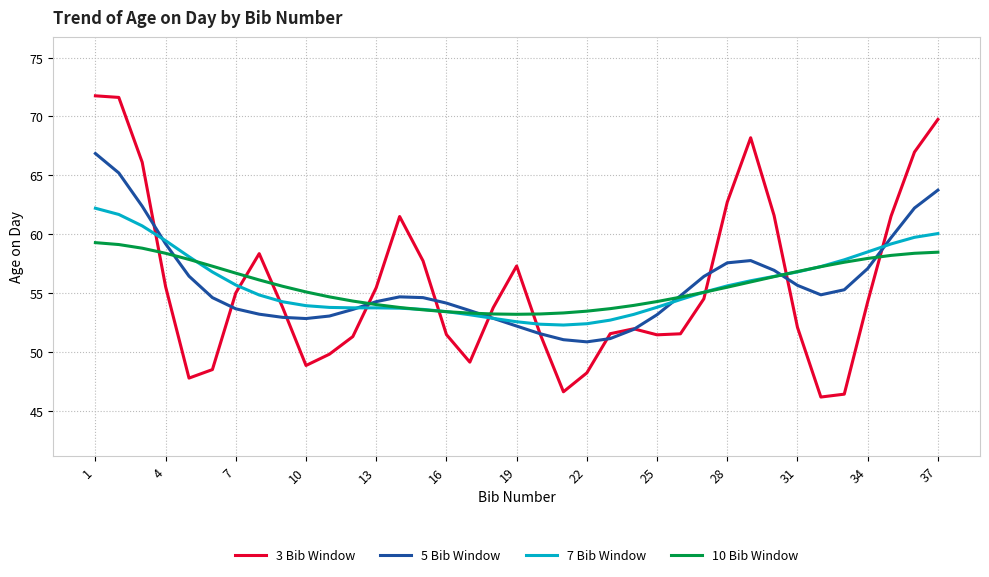

Is this an area chart (filled region under the line)?

No